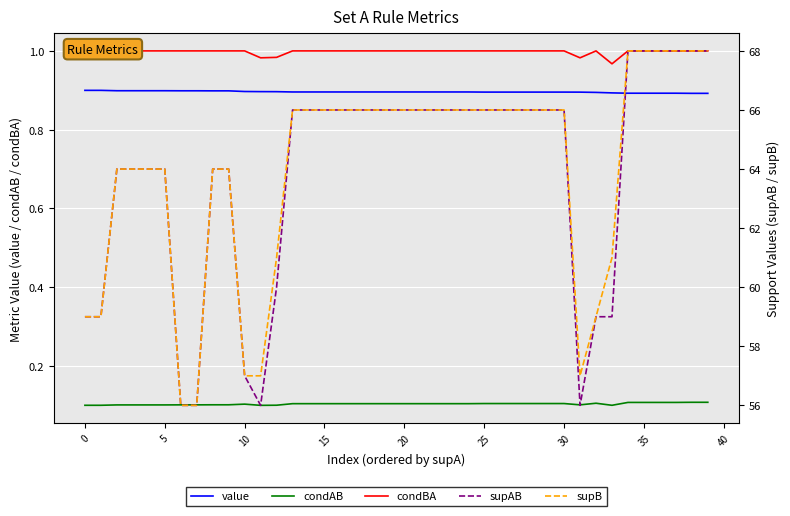

What is the spread (max minus min) of values at 28?

65.9